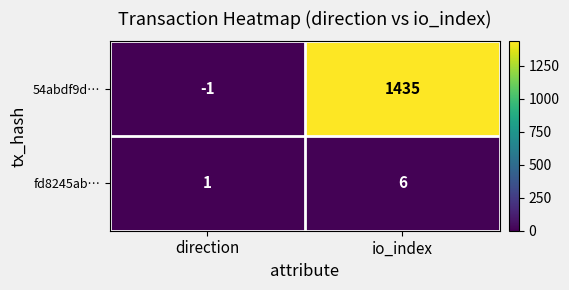

Reading right to left, transcribe all the data shown in this chart.

54abdf9d…: io_index=1435	direction=-1
fd8245ab…: io_index=6	direction=1